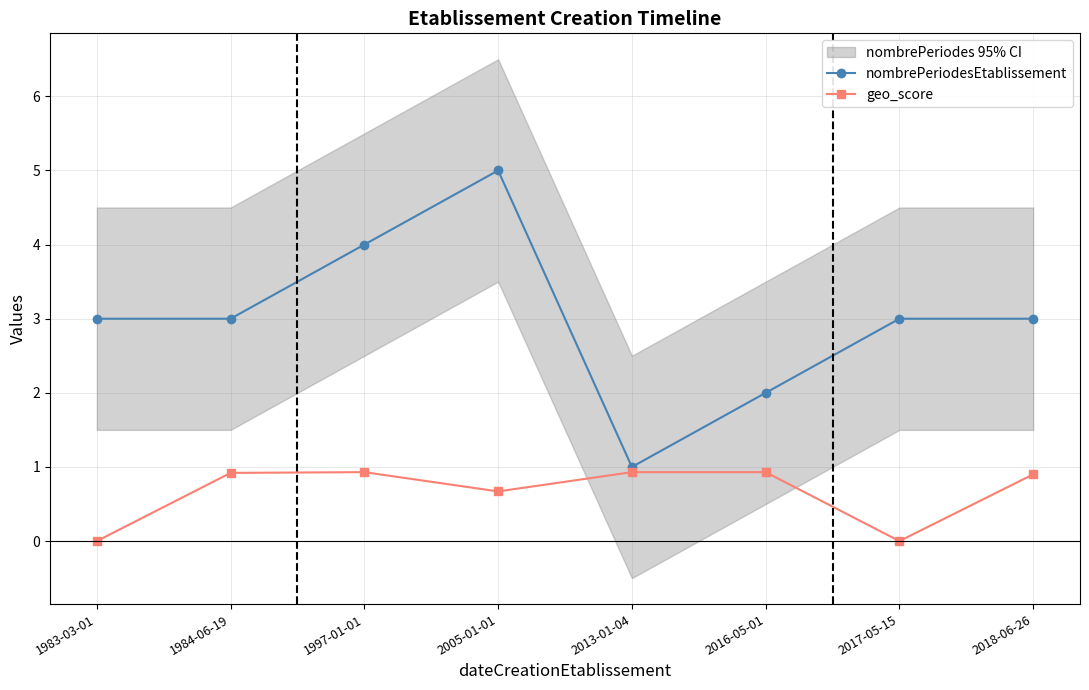

Reading left to right, transcribe all the data shown in this chart.

nombrePeriodesEtablissement: 1983-03-01=3.0	1984-06-19=3.0	1997-01-01=4.0	2005-01-01=5.0	2013-01-04=1.0	2016-05-01=2.0	2017-05-15=3.0	2018-06-26=3.0
geo_score: 1983-03-01=0.0	1984-06-19=0.9	1997-01-01=0.9	2005-01-01=0.7	2013-01-04=0.9	2016-05-01=0.9	2017-05-15=0.0	2018-06-26=0.9